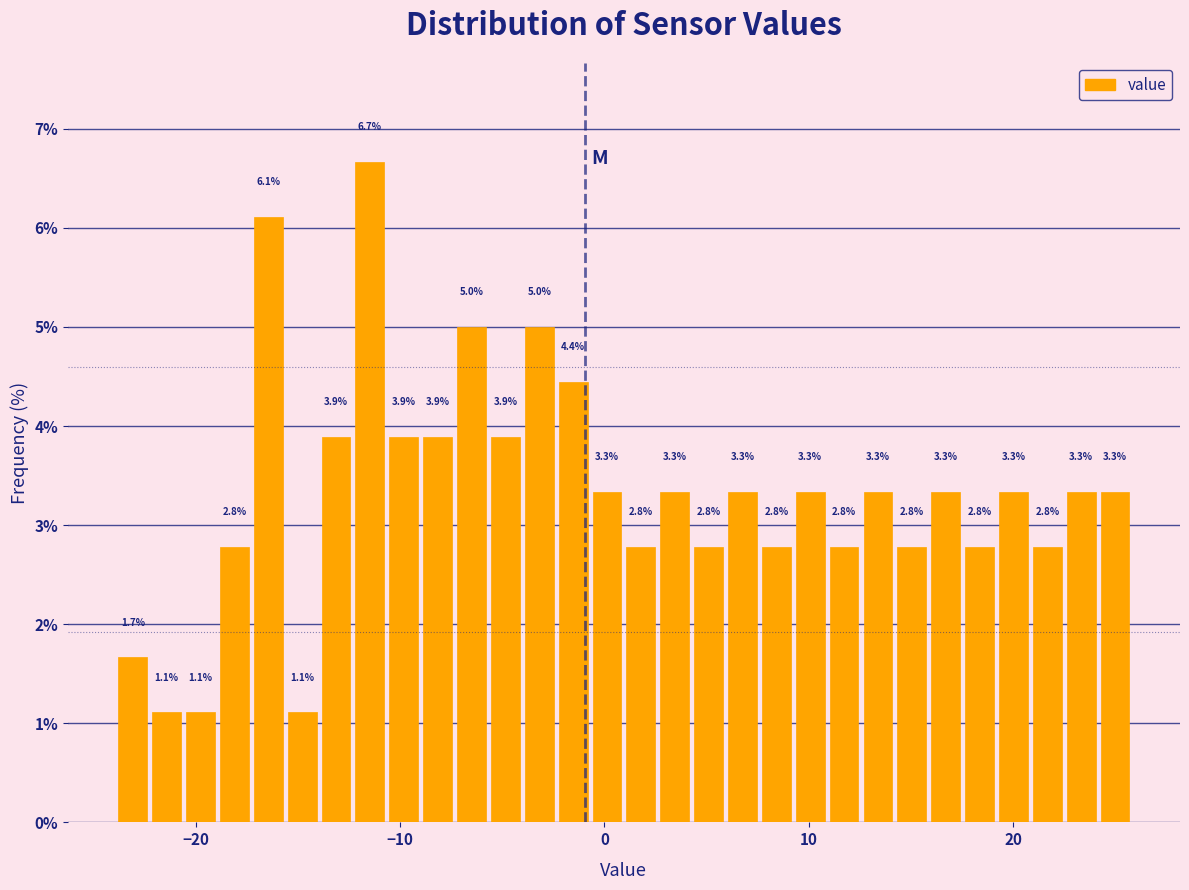

Read against the x-axis, roughly where is the centre of the tallest bar?

-11